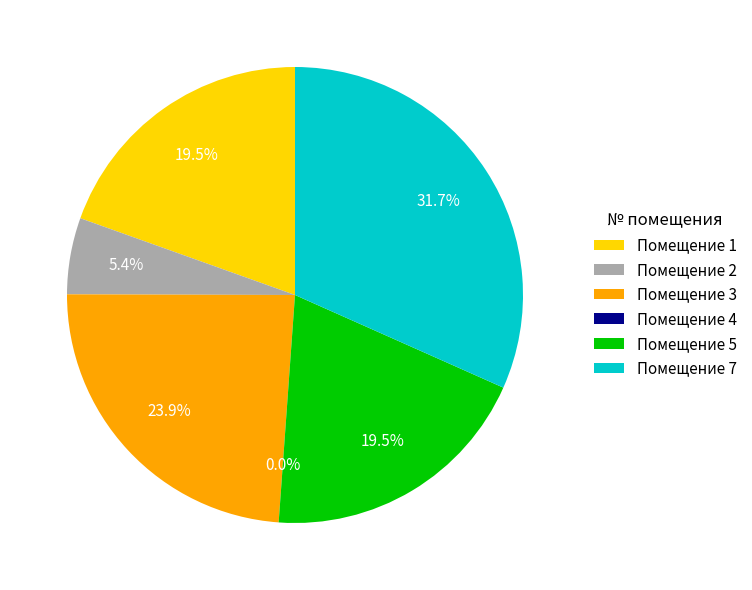

Is it true that 4 is 0% of the pie?

True